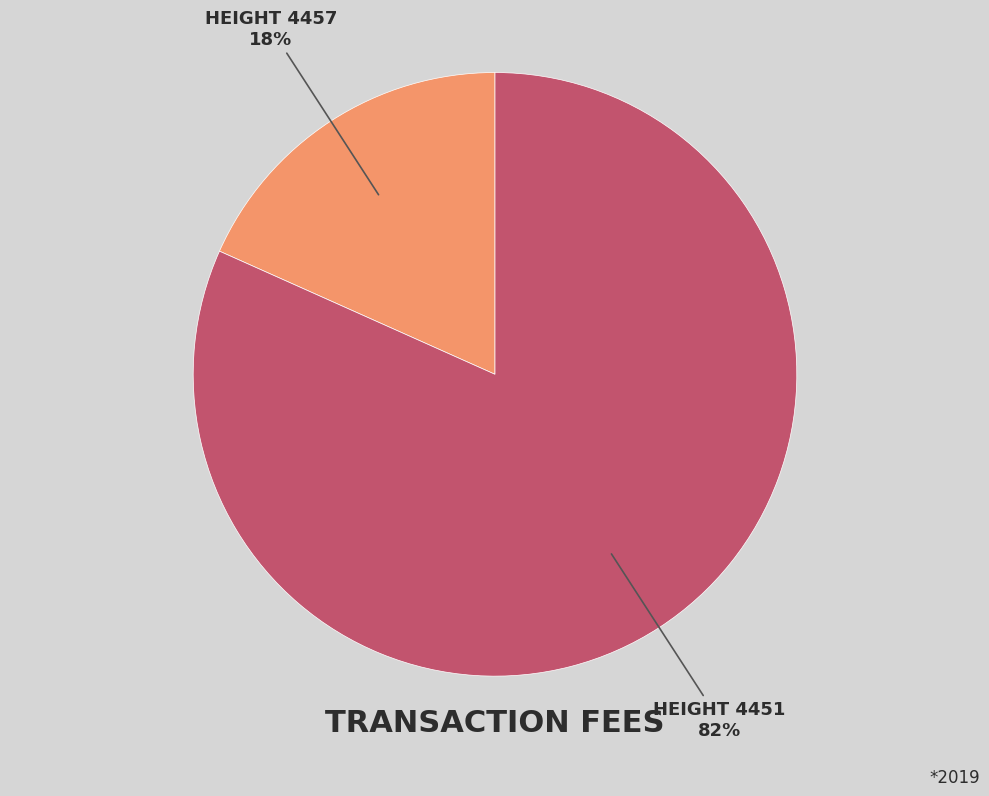

How many slices are in this pie chart?

2